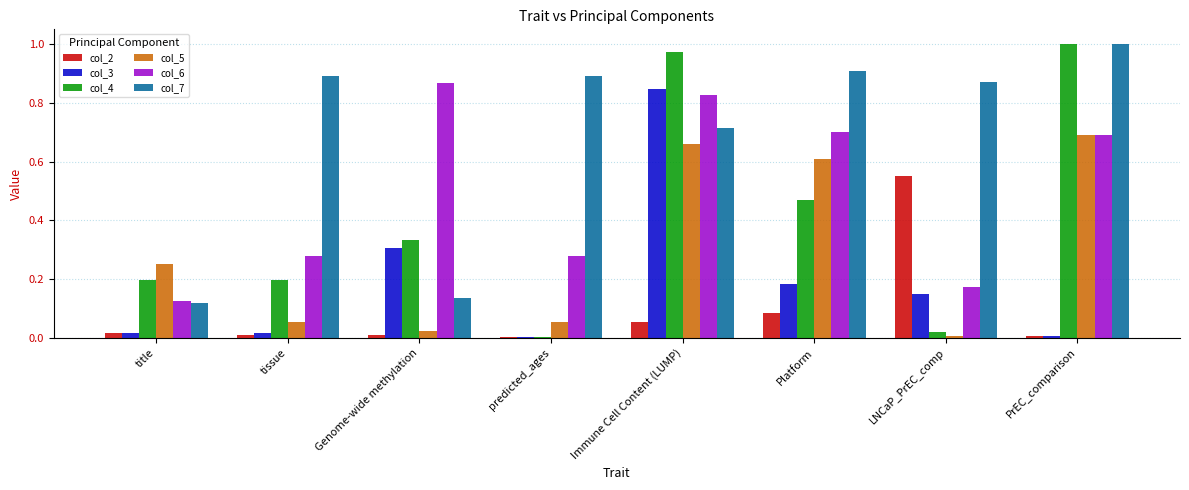

Count the number of categories in the chart.

8